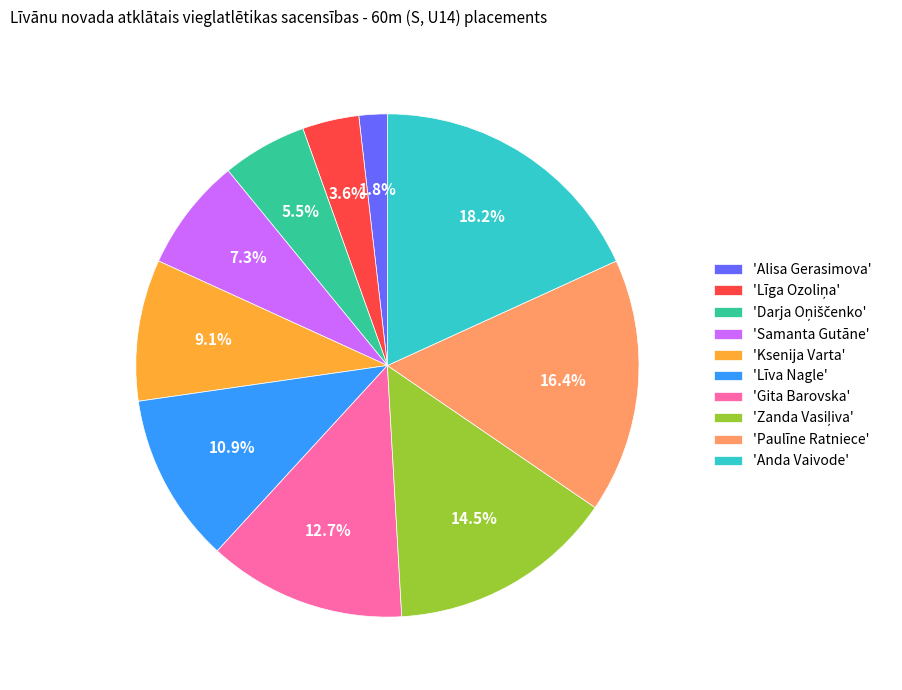

Is 'Līva Nagle' the majority of the pie?

No